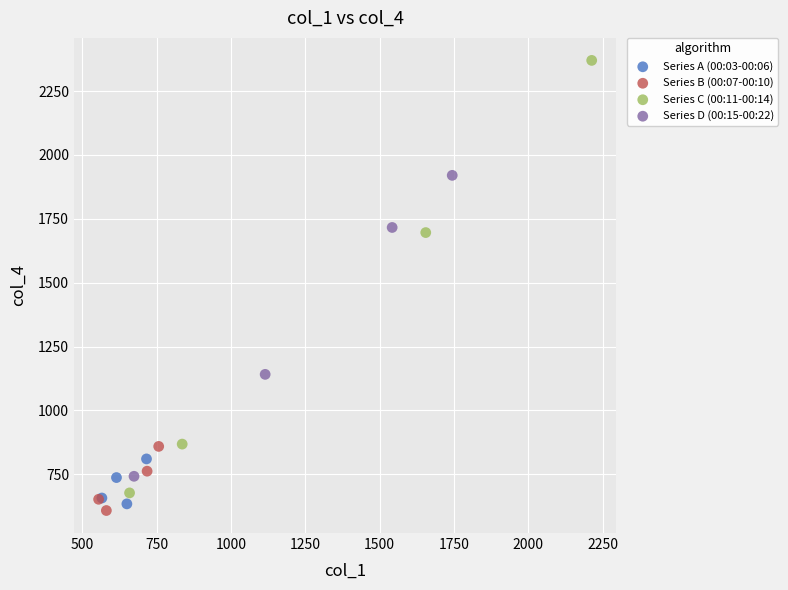

Which series has the widest spread of Y values?

Series C (00:11-00:14)